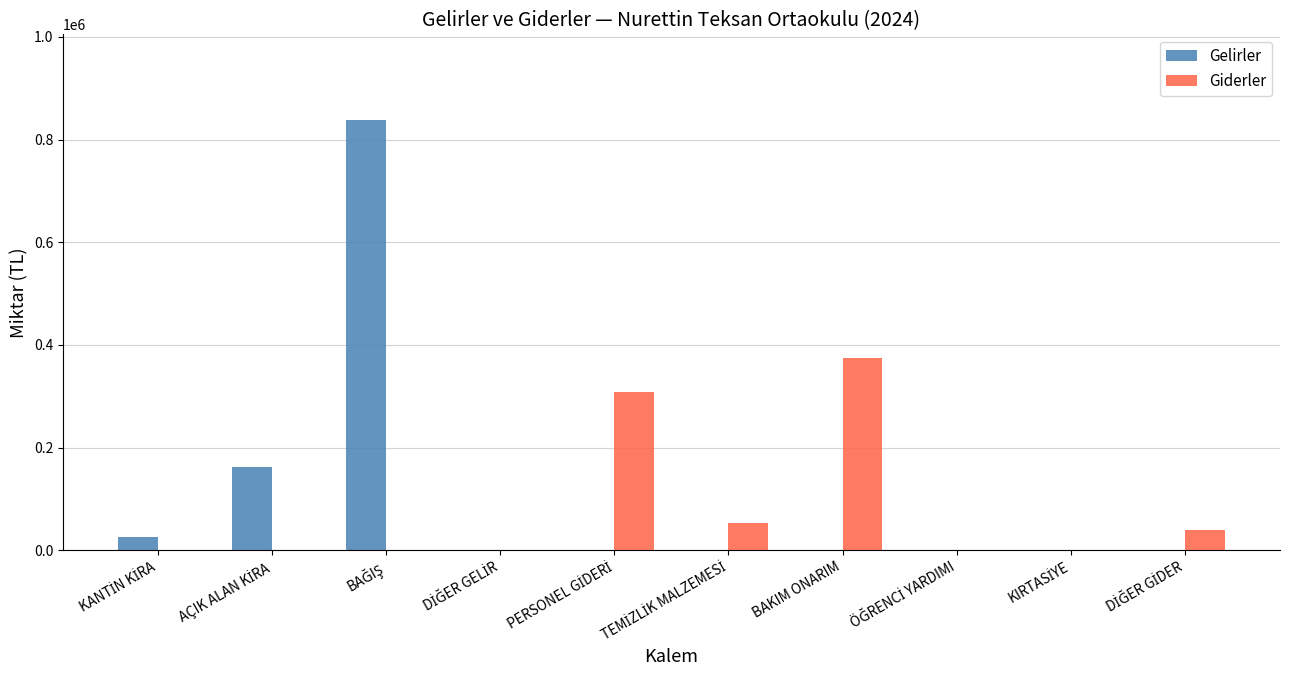

What is the maximum value for Gelirler?

837480.5